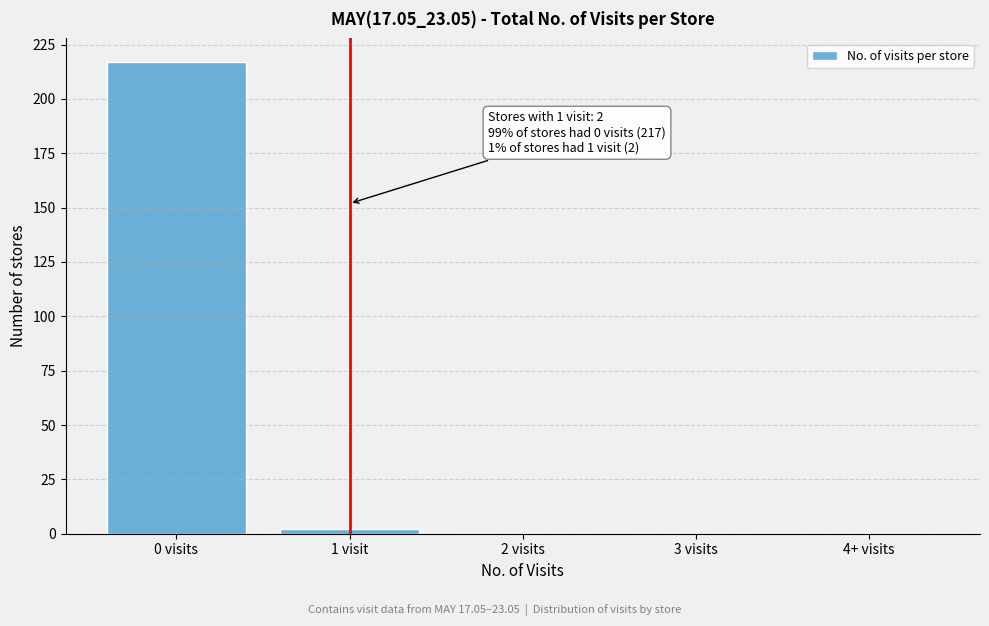

Reading right to left, what are all the values shown in this chart?

4+ visits=0	3 visits=0	2 visits=0	1 visit=2	0 visits=217